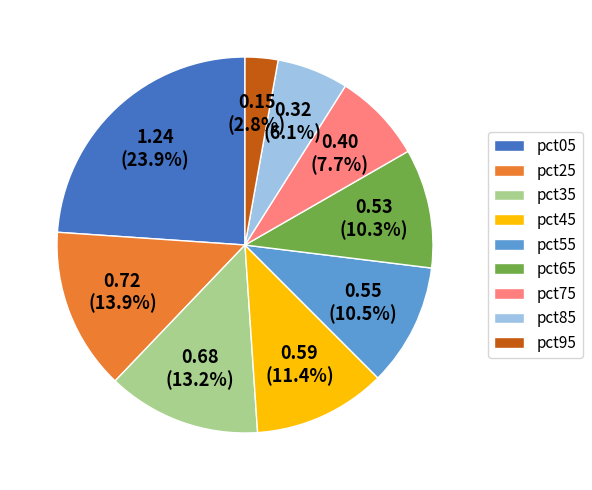

What is the smallest slice in the pie chart?

pct95